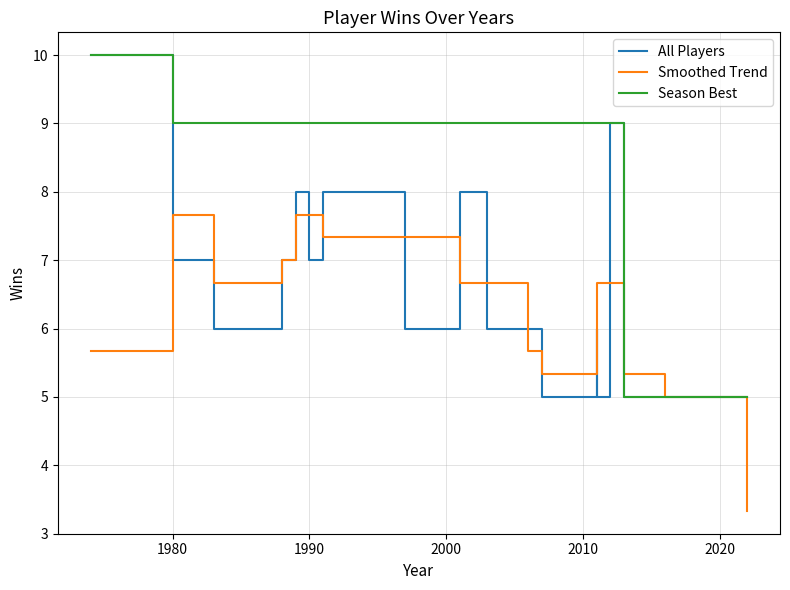

What is the difference between the second highest and minimum values in the All Players series?

4.0